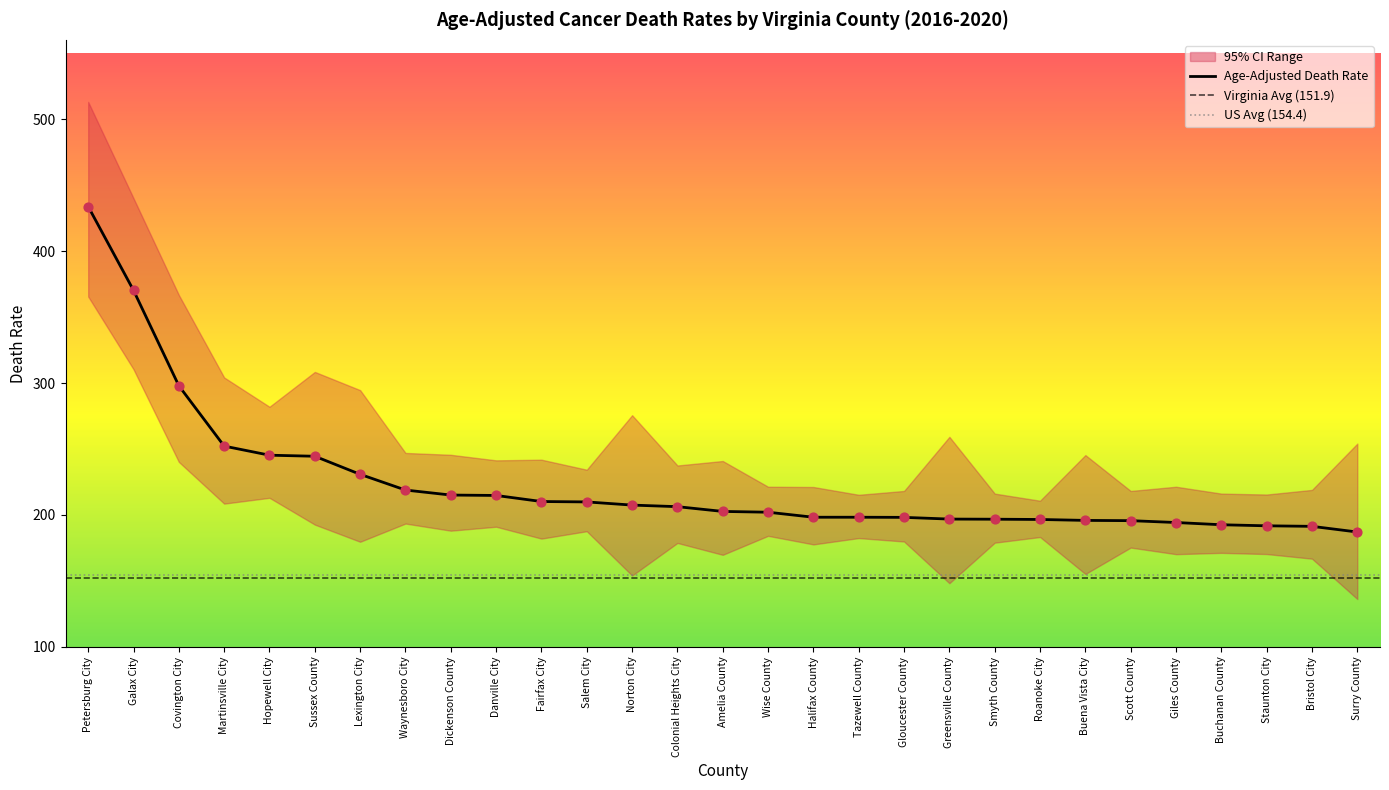

Which series contains the highest Y value?

Upper CI (Rate)